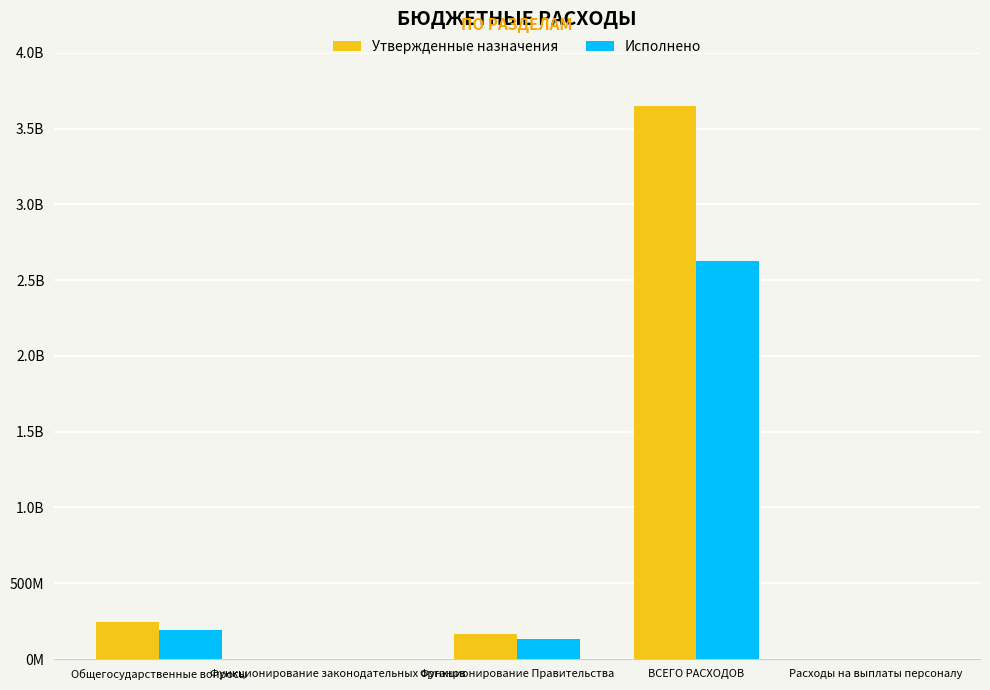

What are all the series names shown in the legend?

Утвержденные назначения, Исполнено